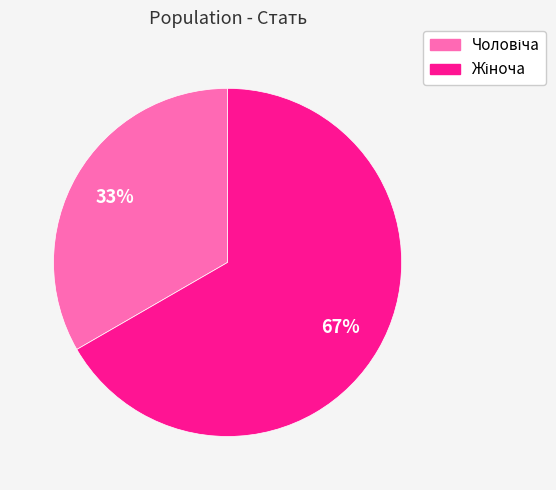

Is there a majority slice in this chart?

Yes